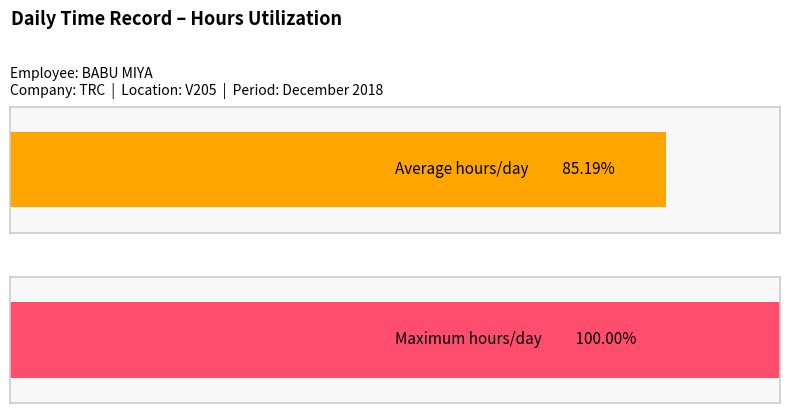

Are the bars grouped side by side (vs. stacked)?

No